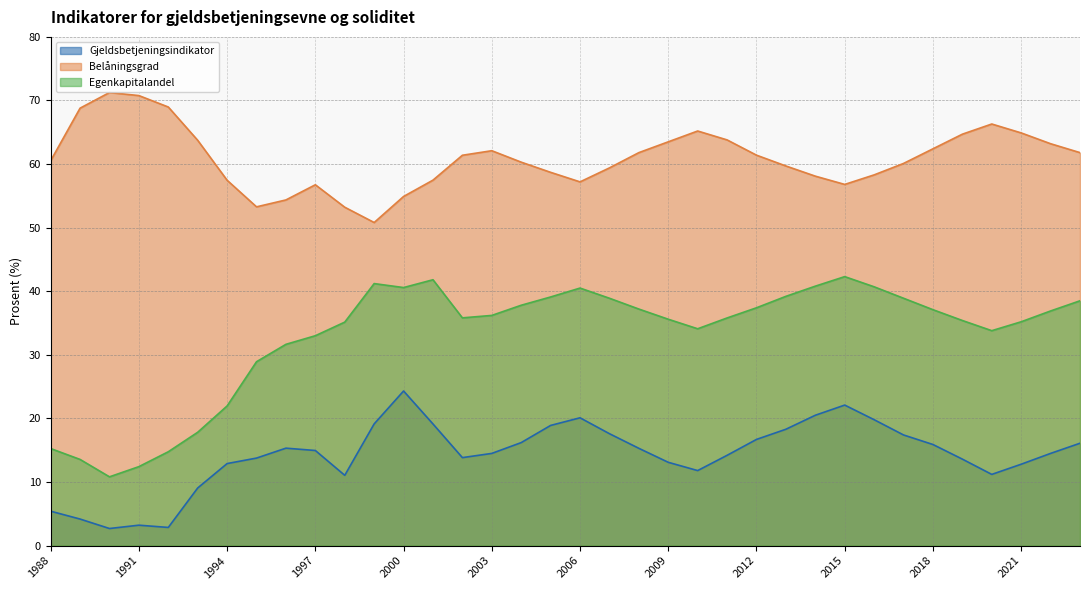

True or false: Gjeldsbetjeningsindikator and Belåningsgrad cross at least once.

False